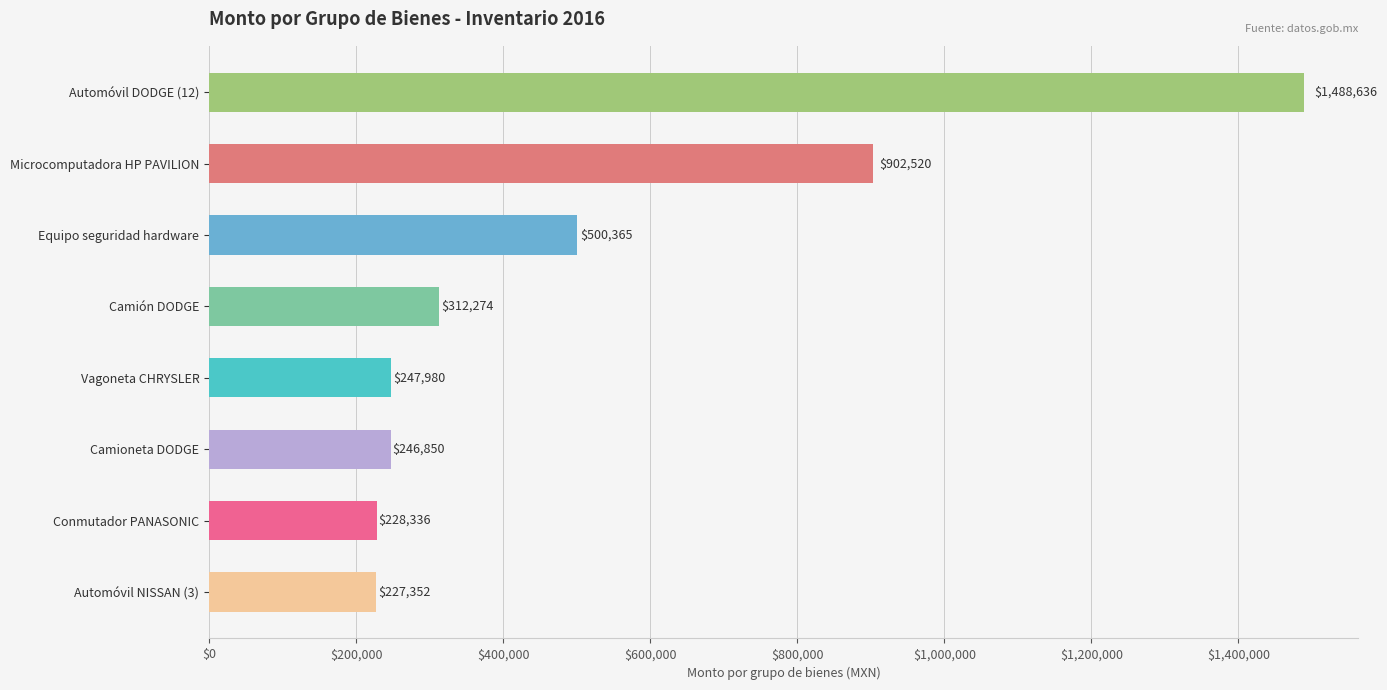

List the labels in order of value, largest first.

Automóvil DODGE (12), Microcomputadora HP PAVILION, Equipo seguridad hardware, Camión DODGE, Vagoneta CHRYSLER, Camioneta DODGE, Conmutador PANASONIC, Automóvil NISSAN (3)